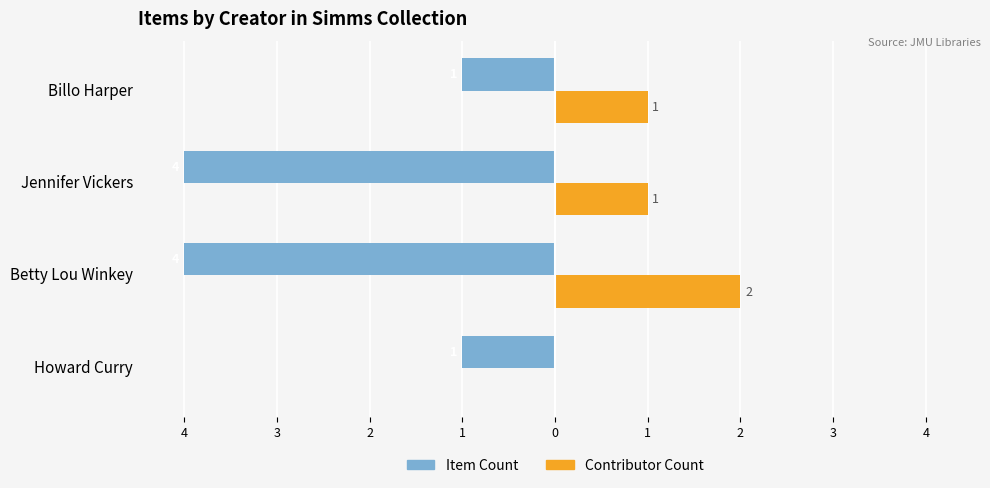

What are all the series names shown in the legend?

Item Count, Contributor Count